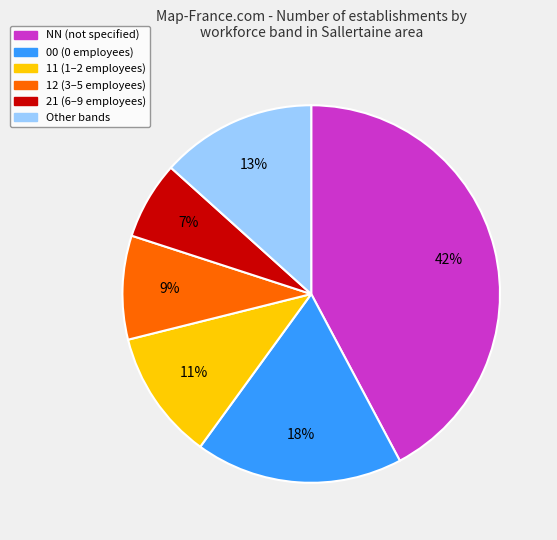

Is there any slice that represents more than half of the pie?

No